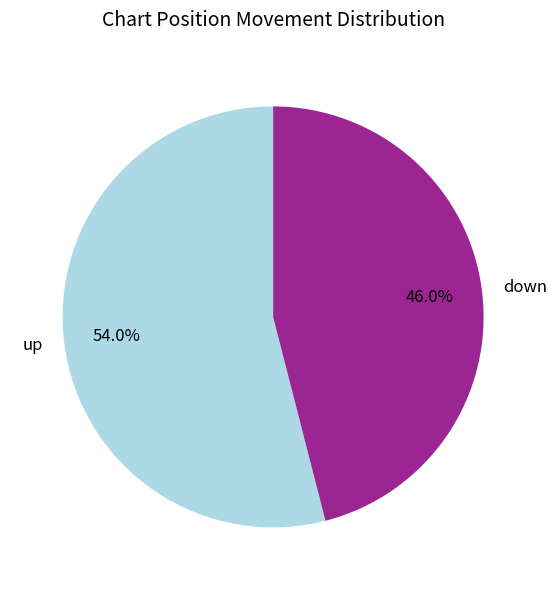

Is it true that up is 48% of the pie?

False